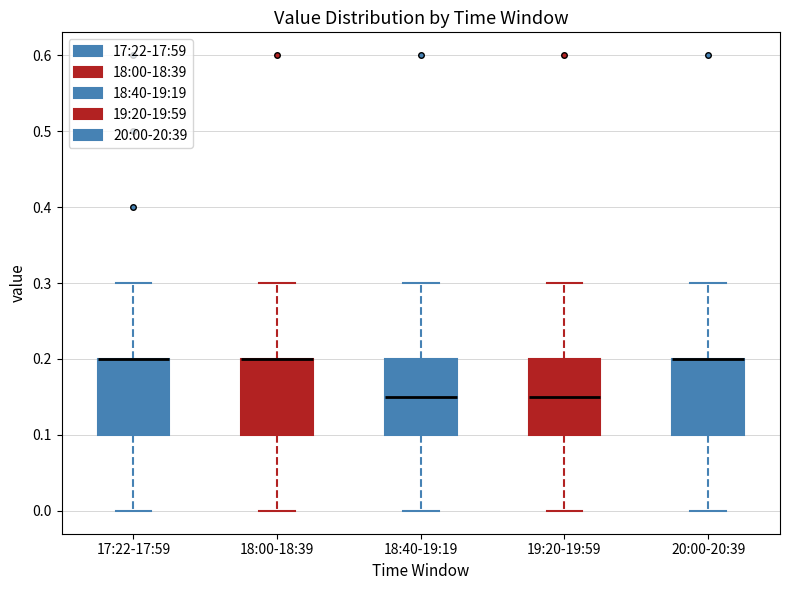

Reading left to right, transcribe this box plot: for each box, give where its median line is, the range the box spans, and where its two whiskers end, as read against the y-axis. The values are not printed on the chart, so give them approximately, as read against the axis.

17:22-17:59: median 0.20 (drawn on the box's upper edge), box 0.10 to 0.20, whiskers 0.00 to 0.30
18:00-18:39: median 0.20 (drawn on the box's upper edge), box 0.10 to 0.20, whiskers 0.00 to 0.30
18:40-19:19: median 0.15, box 0.10 to 0.20, whiskers 0.00 to 0.30
19:20-19:59: median 0.15, box 0.10 to 0.20, whiskers 0.00 to 0.30
20:00-20:39: median 0.20 (drawn on the box's upper edge), box 0.10 to 0.20, whiskers 0.00 to 0.30